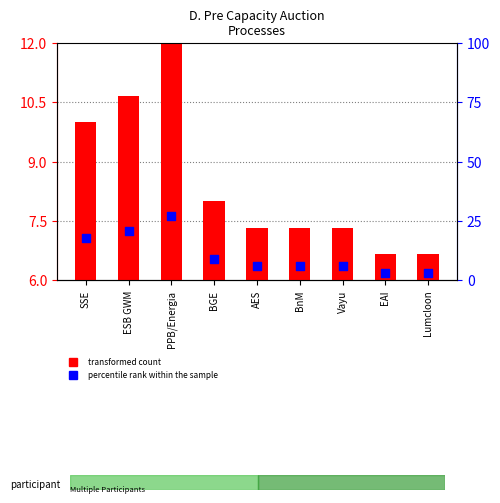

Which series reaches the maximum Y coordinate?

percentile rank within the sample